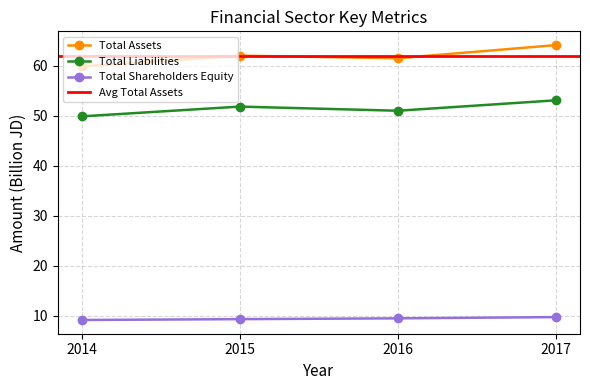

At which label does Total Assets first exceed 61?

2015